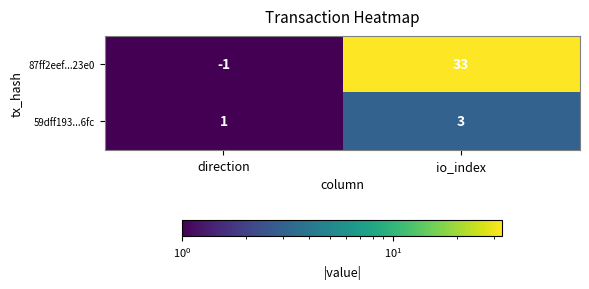

At io_index, list the series in order from largest to smallest.

87ff2eef...23e0, 59dff193...6fc